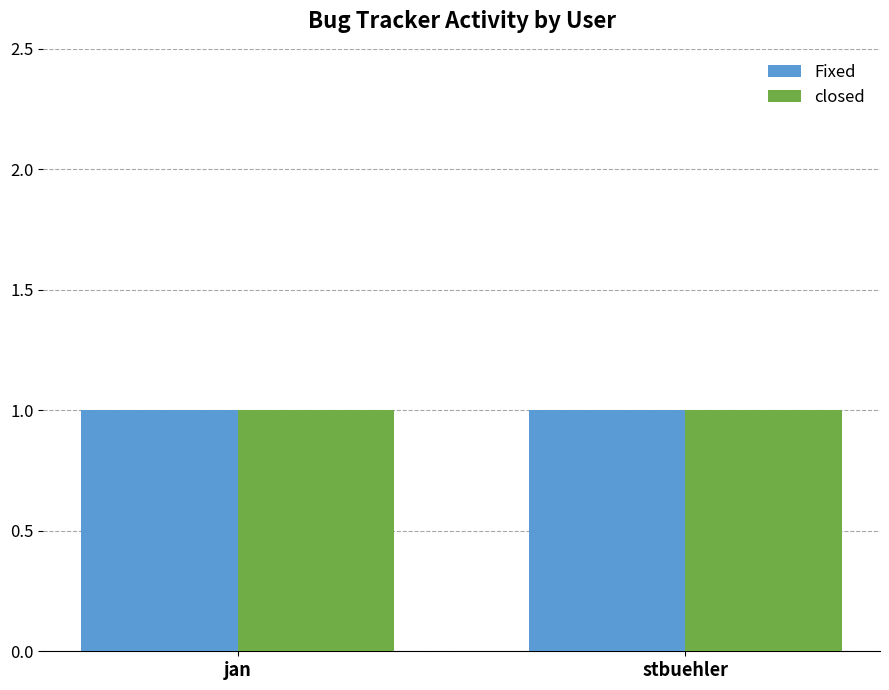

What is the minimum value for Total?

1